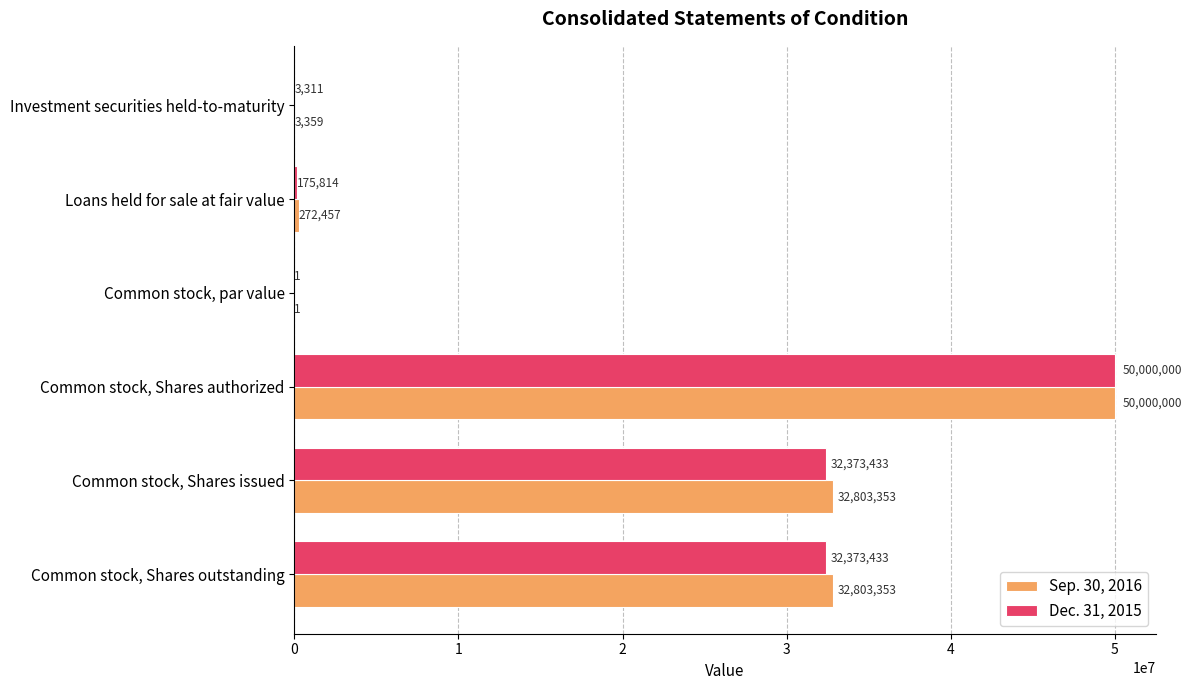

What is the greatest value displayed?

50000000